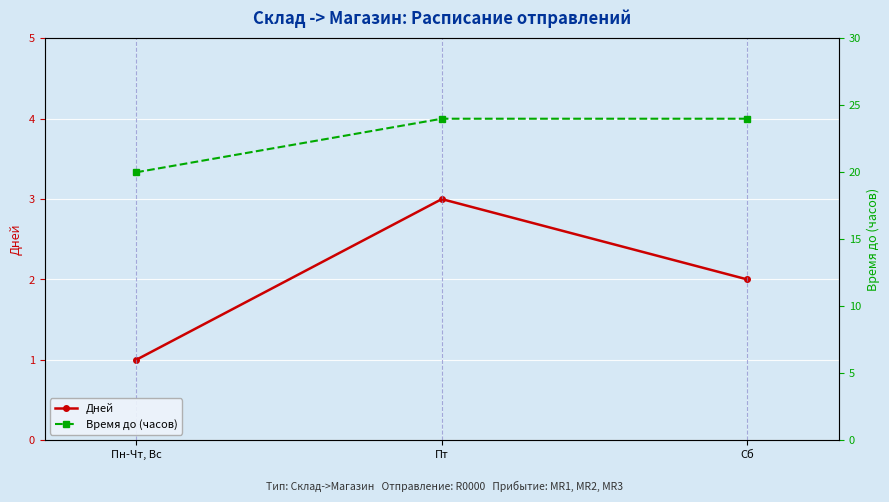

Which category has the highest value in the Дней series?

Пт